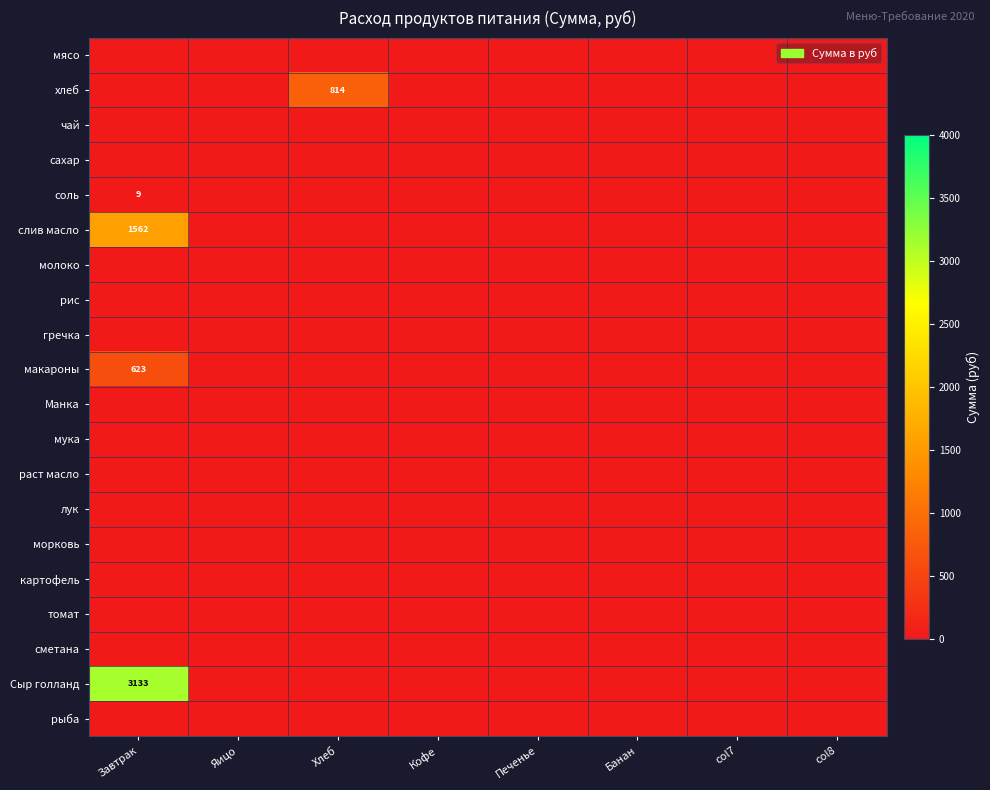

How many series are shown in this chart?

20